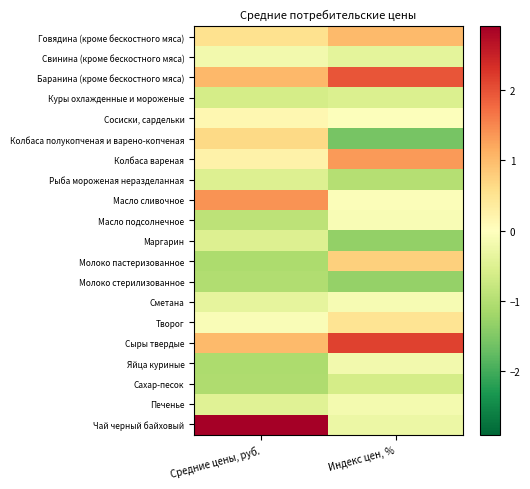

Reading left to right, list all the values displayed in this chart.

Говядина (кроме бескостного мяса): Средние цены, руб.=0.5	Индекс цен, %=1.0
Свинина (кроме бескостного мяса): Средние цены, руб.=-0.2	Индекс цен, %=-0.4
Баранина (кроме бескостного мяса): Средние цены, руб.=1.0	Индекс цен, %=2.0
Куры охлажденные и мороженые: Средние цены, руб.=-0.6	Индекс цен, %=-0.5
Сосиски, сардельки: Средние цены, руб.=0.1	Индекс цен, %=-0.0
Колбаса полукопченая и варено-копченая: Средние цены, руб.=0.6	Индекс цен, %=-1.6
Колбаса вареная: Средние цены, руб.=0.2	Индекс цен, %=1.3
Рыба мороженая неразделанная: Средние цены, руб.=-0.5	Индекс цен, %=-1.0
Масло сливочное: Средние цены, руб.=1.4	Индекс цен, %=-0.1
Масло подсолнечное: Средние цены, руб.=-0.9	Индекс цен, %=-0.1
Маргарин: Средние цены, руб.=-0.5	Индекс цен, %=-1.3
Молоко пастеризованное: Средние цены, руб.=-1.1	Индекс цен, %=0.8
Молоко стерилизованное: Средние цены, руб.=-1.0	Индекс цен, %=-1.3
Сметана: Средние цены, руб.=-0.4	Индекс цен, %=-0.1
Творог: Средние цены, руб.=-0.1	Индекс цен, %=0.5
Сыры твердые: Средние цены, руб.=1.0	Индекс цен, %=2.1
Яйца куриные: Средние цены, руб.=-1.1	Индекс цен, %=-0.2
Сахар-песок: Средние цены, руб.=-1.1	Индекс цен, %=-0.6
Печенье: Средние цены, руб.=-0.5	Индекс цен, %=-0.2
Чай черный байховый: Средние цены, руб.=2.9	Индекс цен, %=-0.3